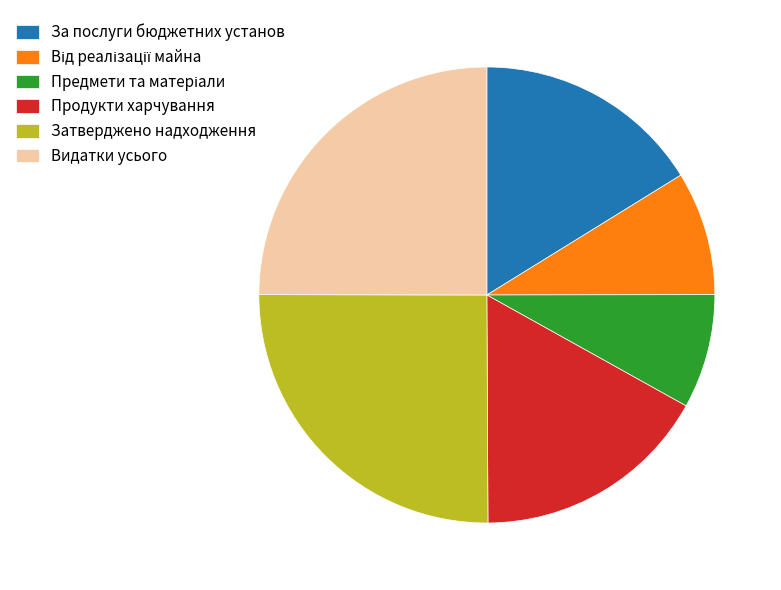

Combined, do За послуги бюджетних установ and Затверджено надходження account for over 50%?

No